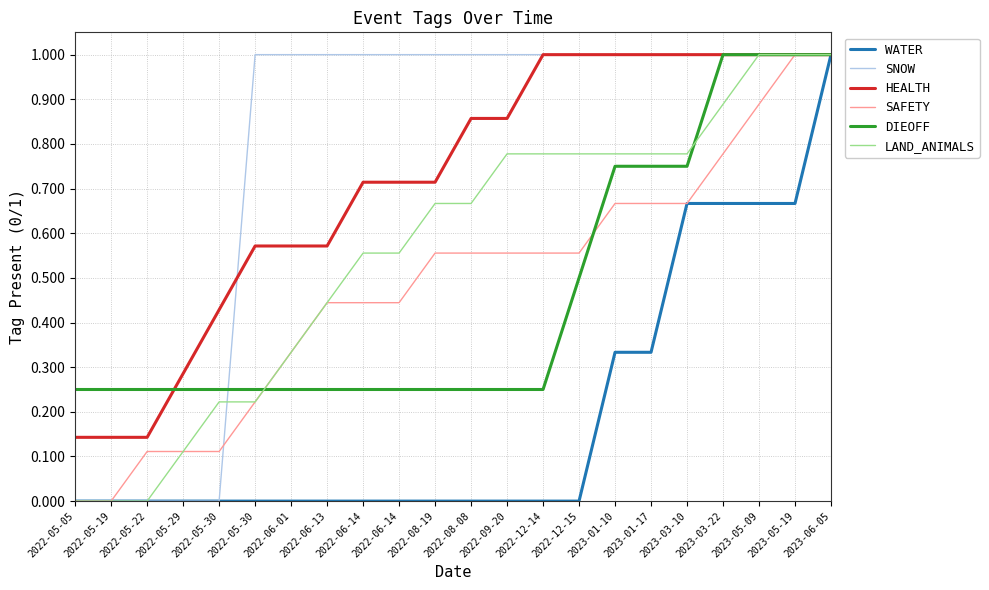

List the series in order of their peak value, lowest first.

WATER, SNOW, HEALTH, SAFETY, DIEOFF, LAND_ANIMALS